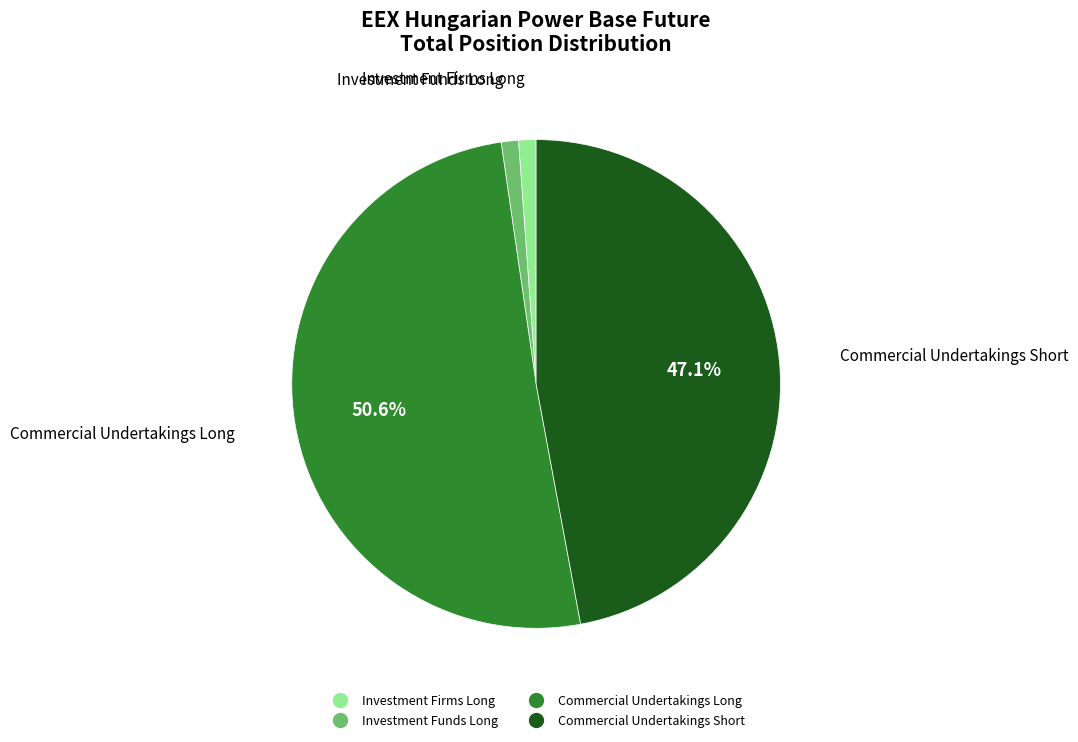

What is the largest slice in the pie chart?

Commercial Undertakings Long